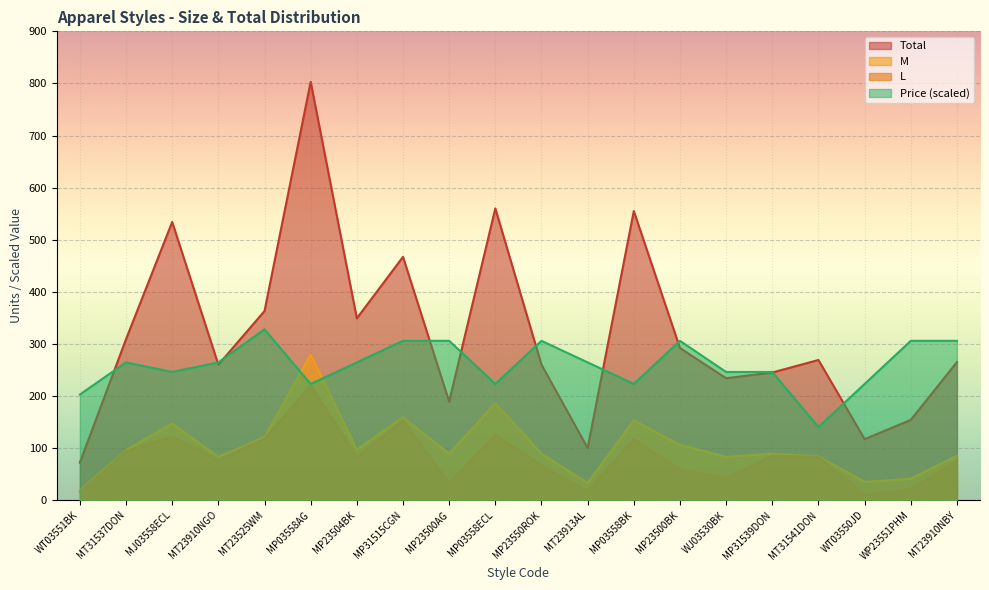

Which series has the widest spread of values?

Total